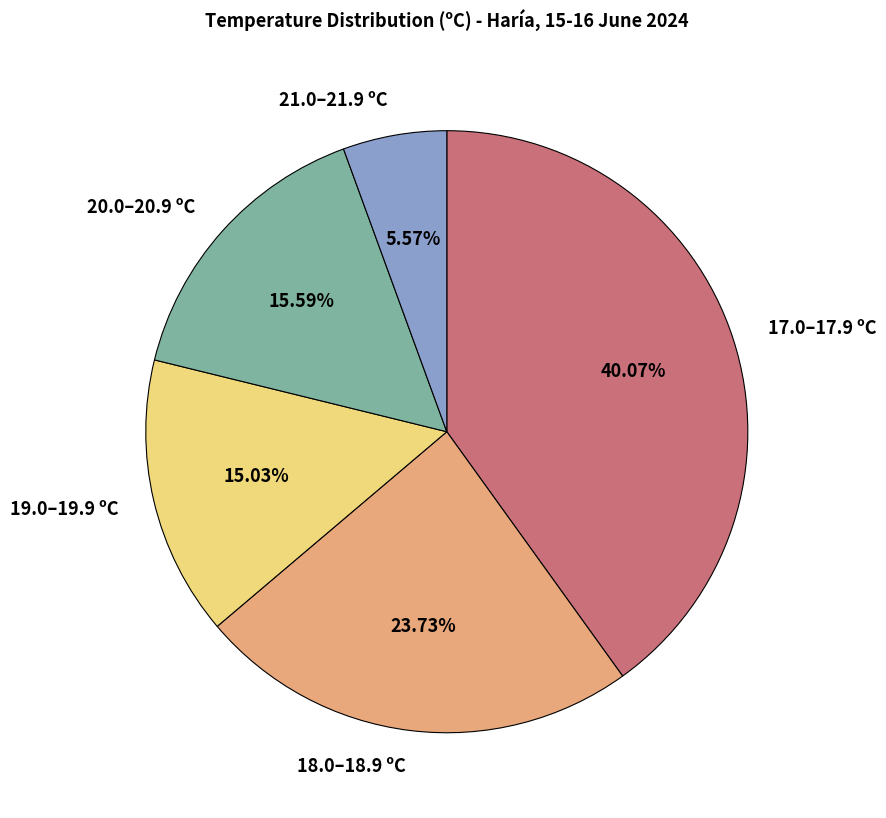

Do 17.0–17.9 ºC and 21.0–21.9 ºC together represent more than half of the pie?

No